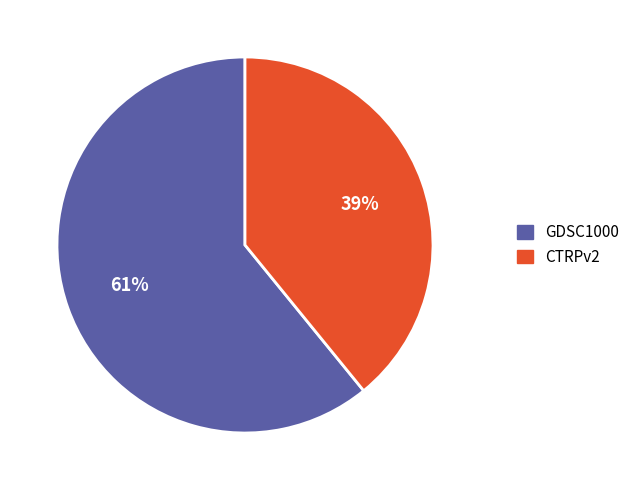

Combined, do GDSC1000 and CTRPv2 account for over 50%?

Yes